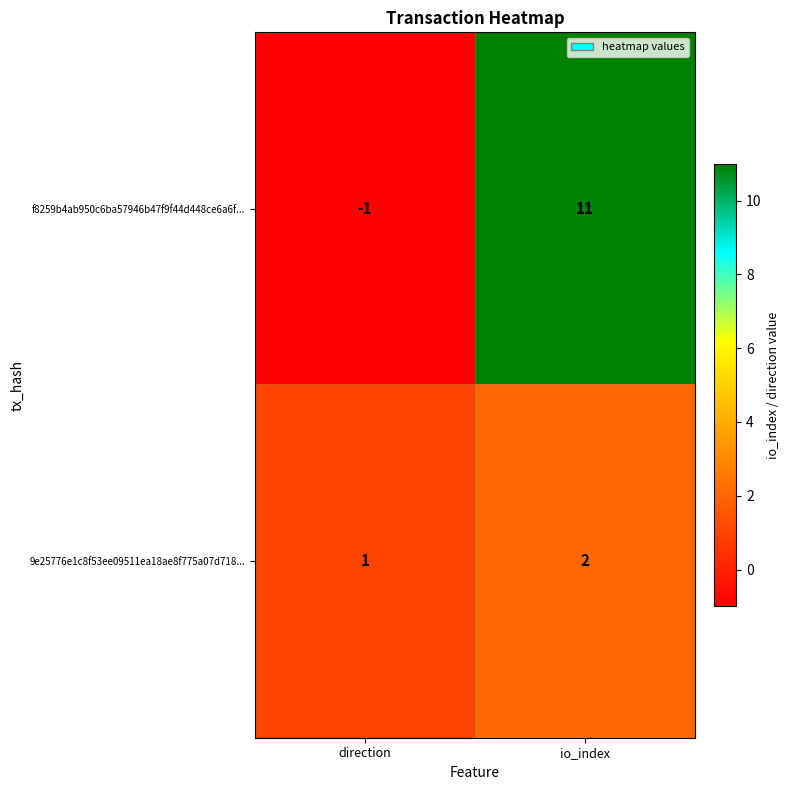

Rank the series at io_index from highest to lowest value.

f8259b4ab950c6ba57946b47f9f44d448ce6a6f..., 9e25776e1c8f53ee09511ea18ae8f775a07d718...